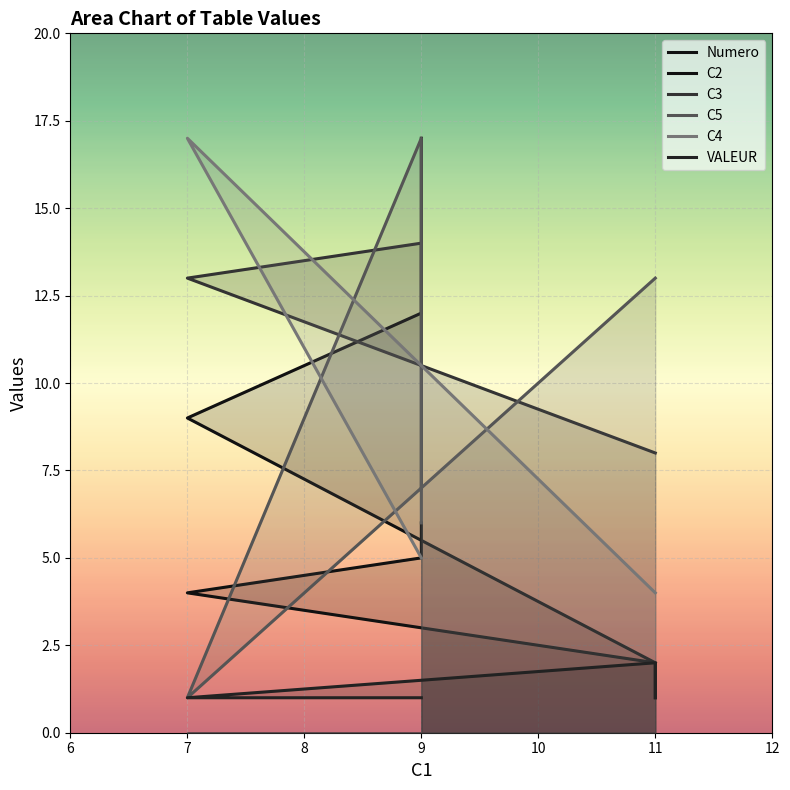

The C5 series shows 3 at 11. True or false?

False